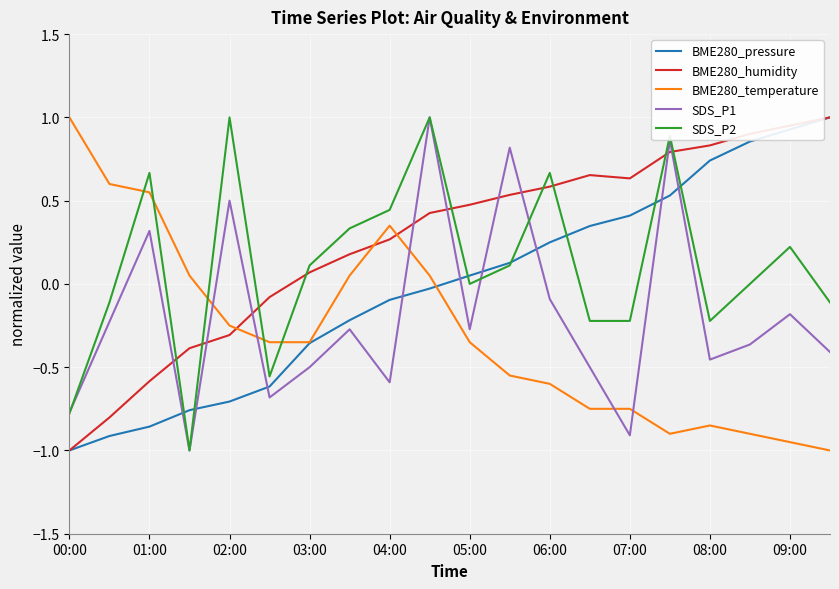

How many interior local valleys does the SDS_P1 series have?

6